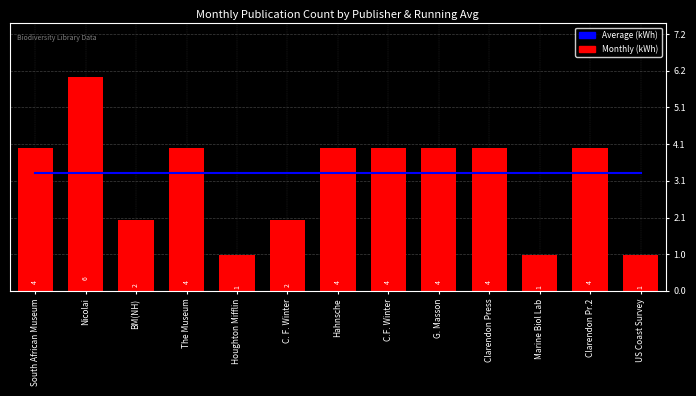

What is the value of the Average (kWh) bar at the 8th from the left?

3.3